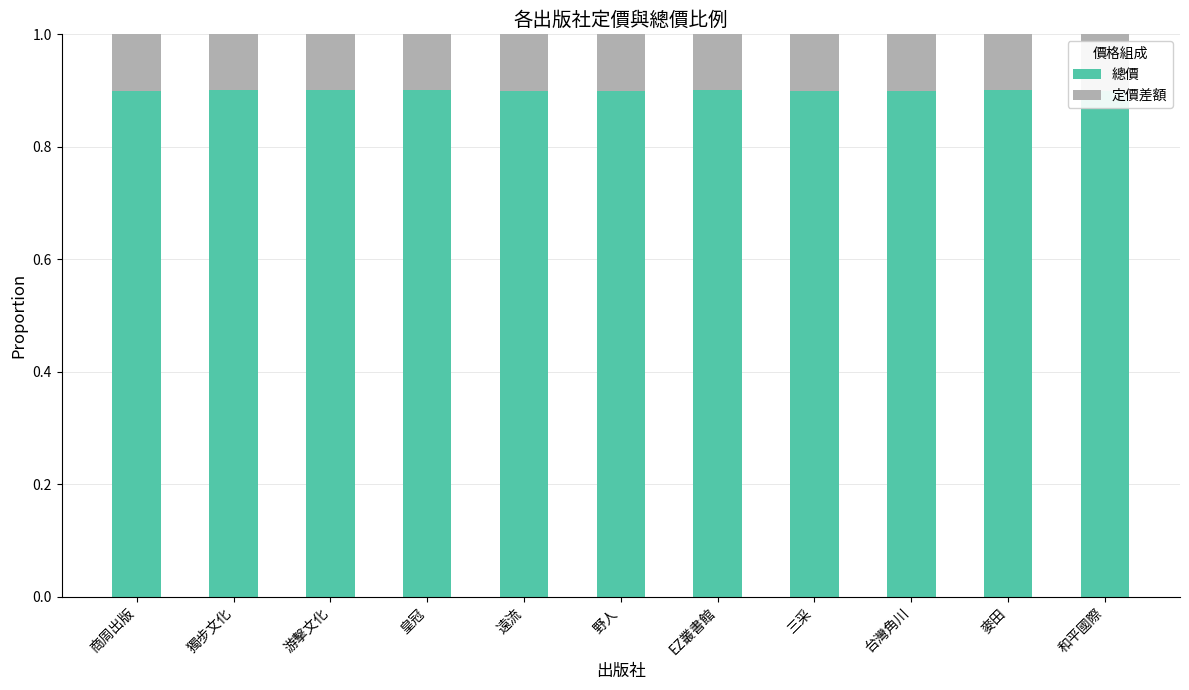

Between 和平國際 and 台灣角川, which is larger?

和平國際